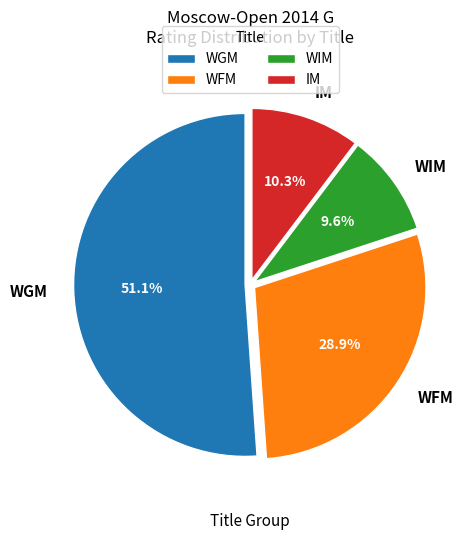

To the nearest percent, what portion does WFM represent?

29%